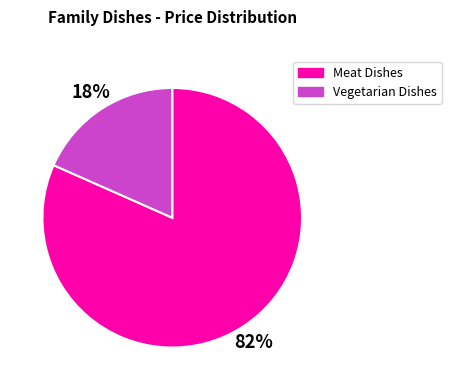

Is there any slice that represents more than half of the pie?

Yes